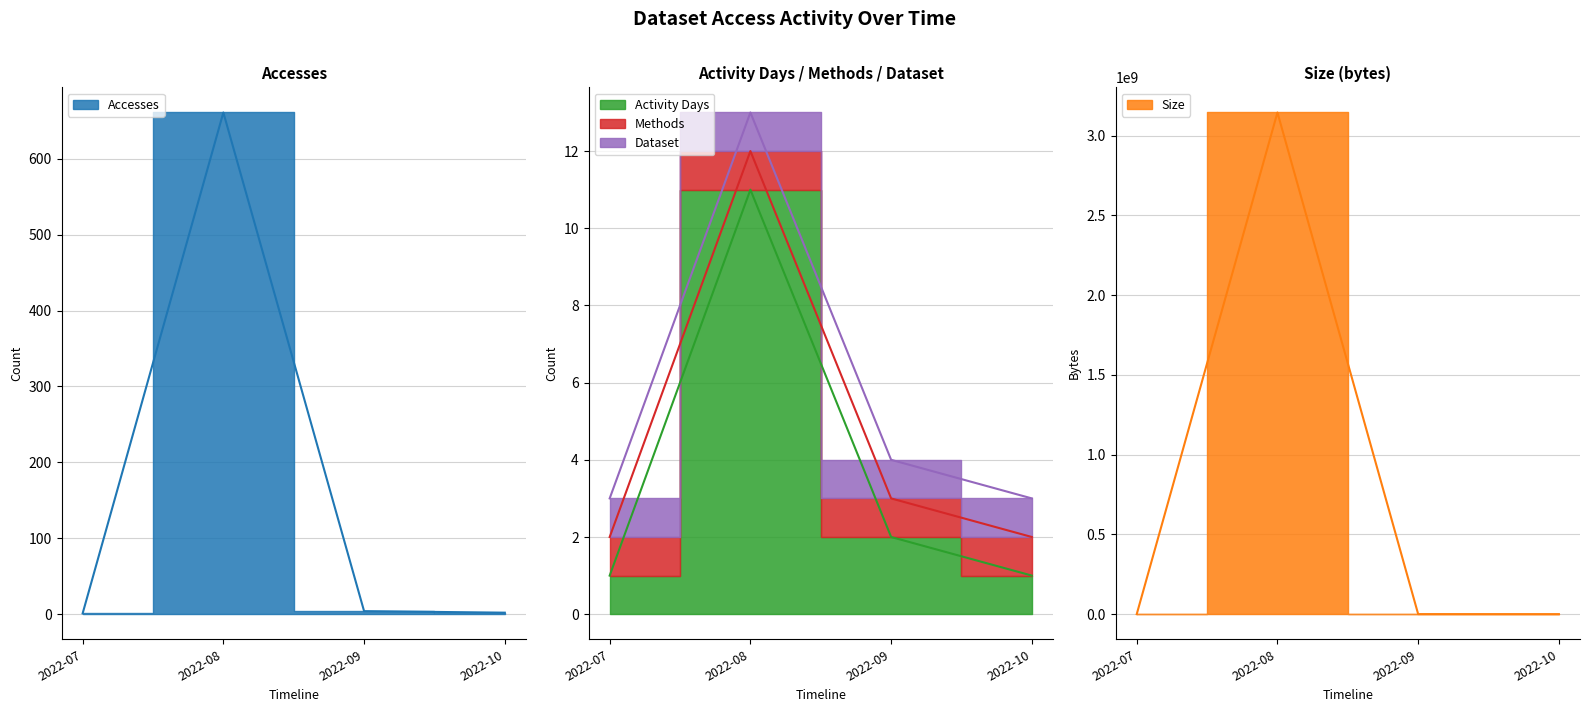

What is the sum of all Activity Days values?

15